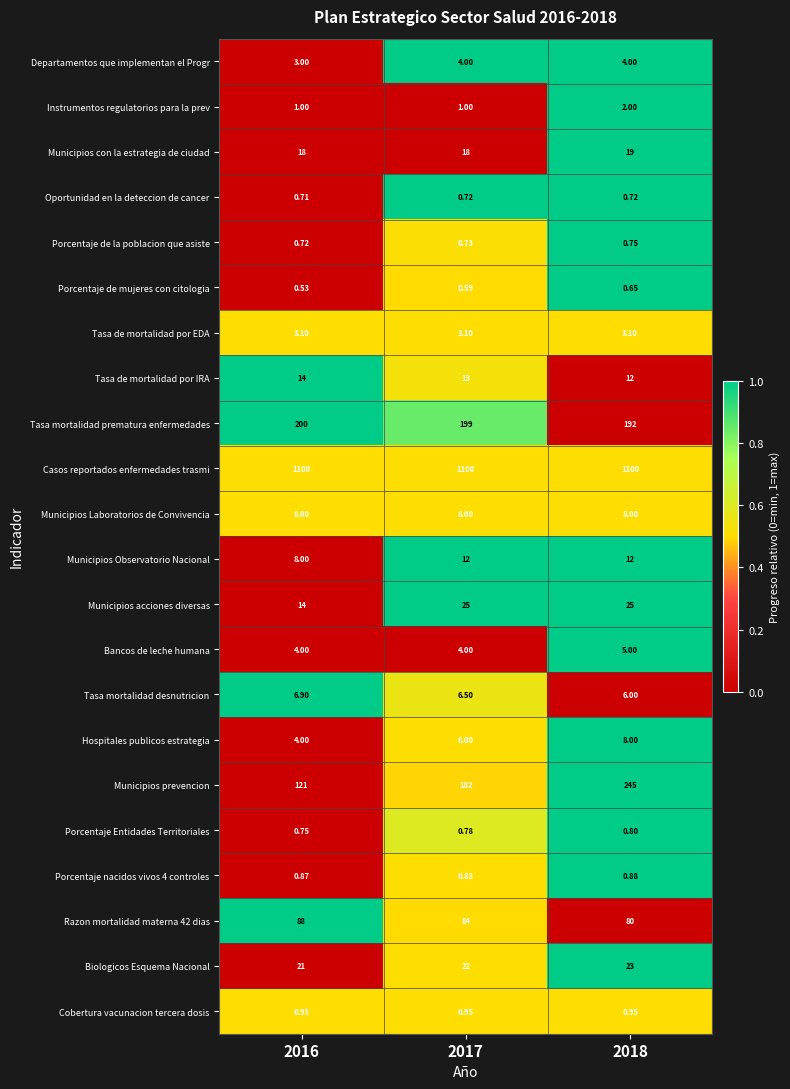

Between 2017 and 2018, which series saw the biggest shift?

Municipios prevencion